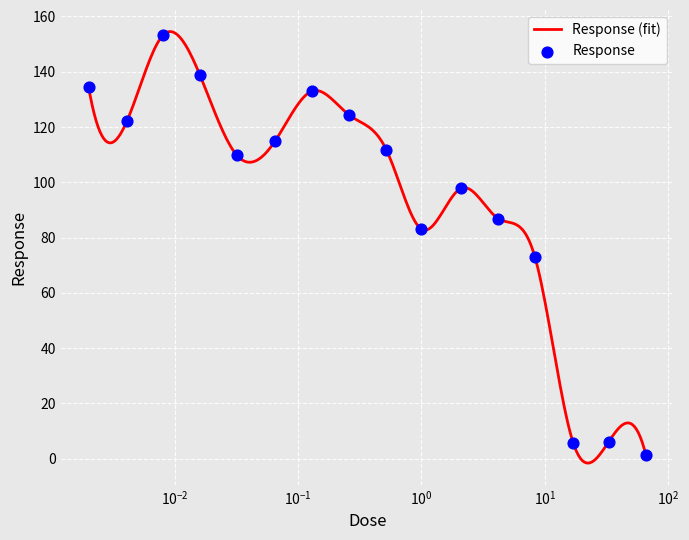

What is the change in value from 0.002 to 0.13?

-1.6